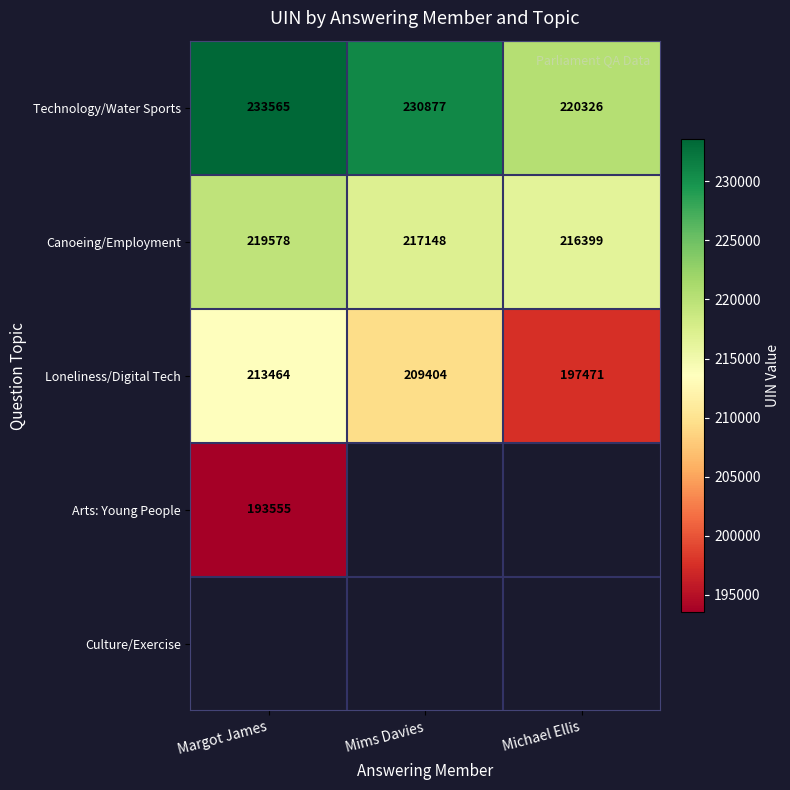

At how many categories does at least one series exceed 228928?

2